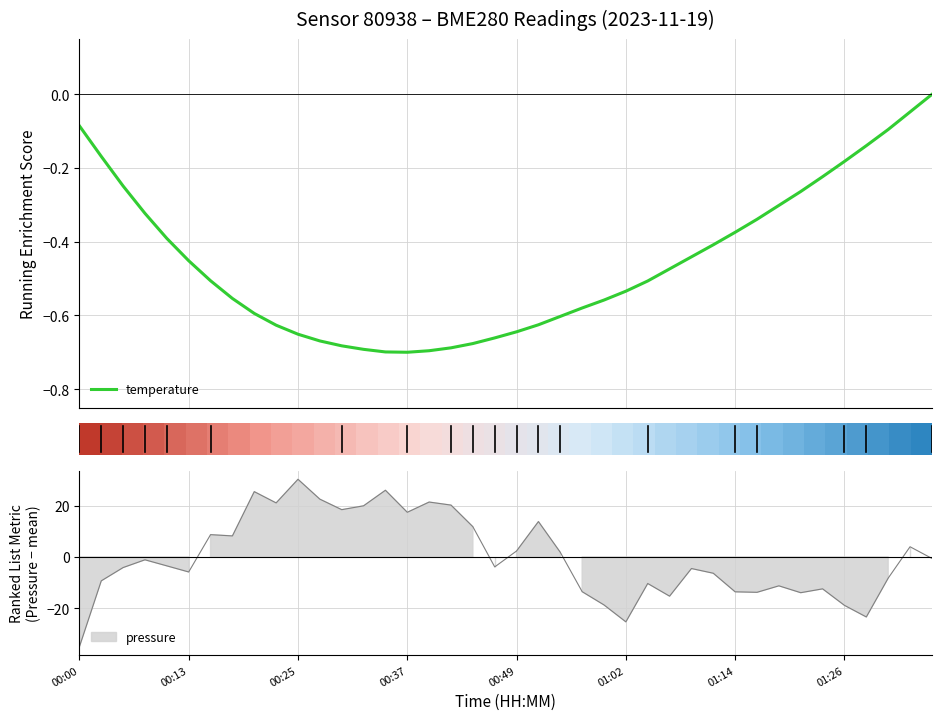

In temperature, how many points are lower than both neighbors (excluding endpoints)?

1